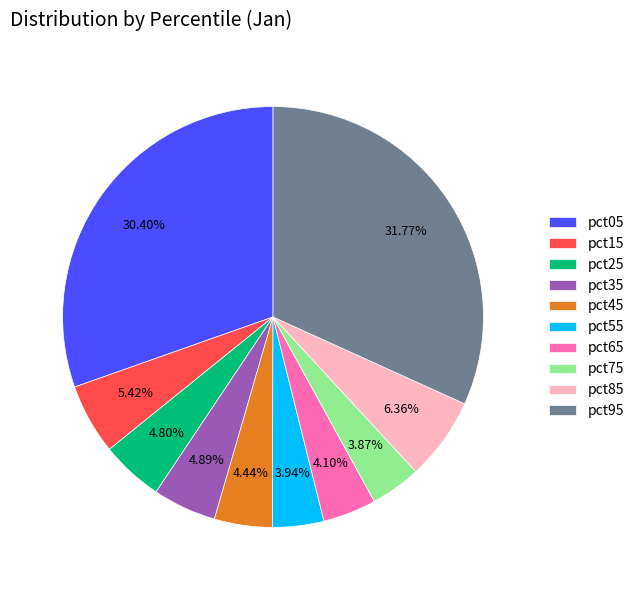

Do pct05 and pct25 together represent more than half of the pie?

No